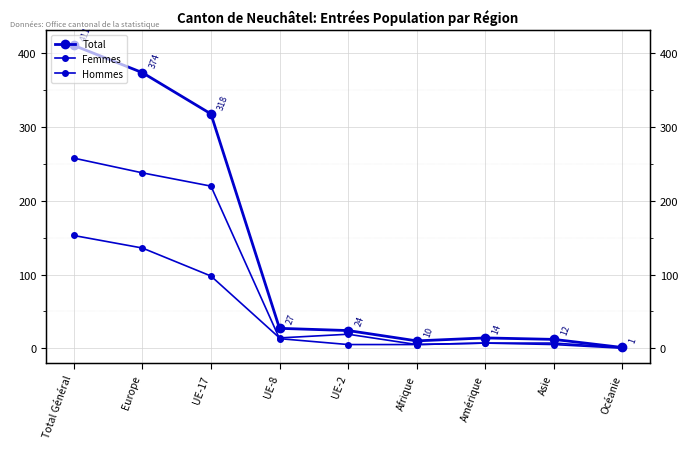

True or false: Total and Femmes intersect in this chart.

False